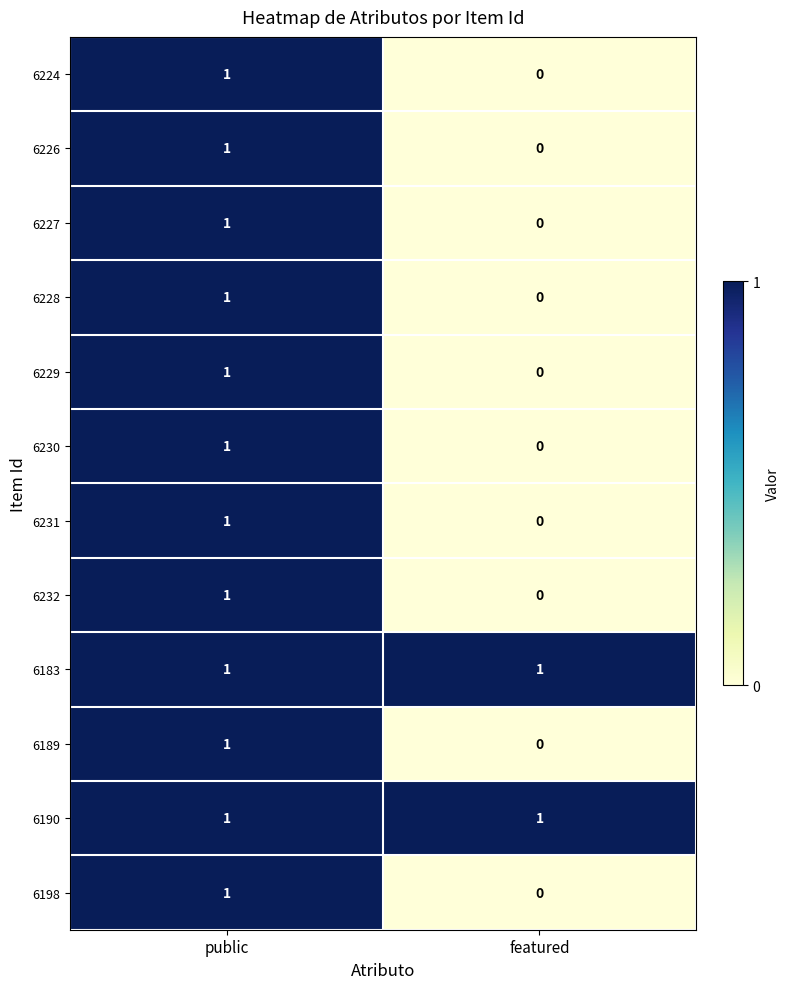

At which category does the chart reach its minimum across all series?

featured